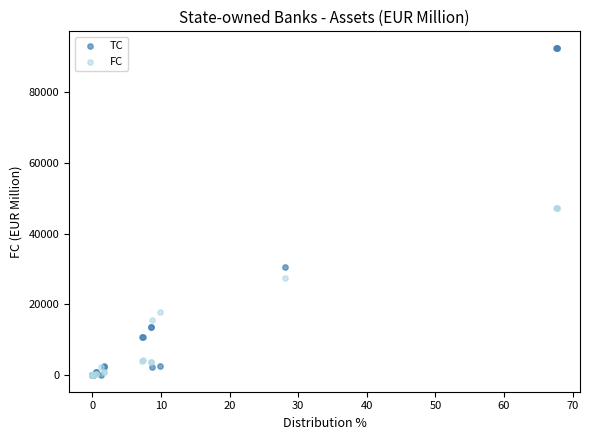

In the FC series, what Y value is closest to 23628?

27446.9